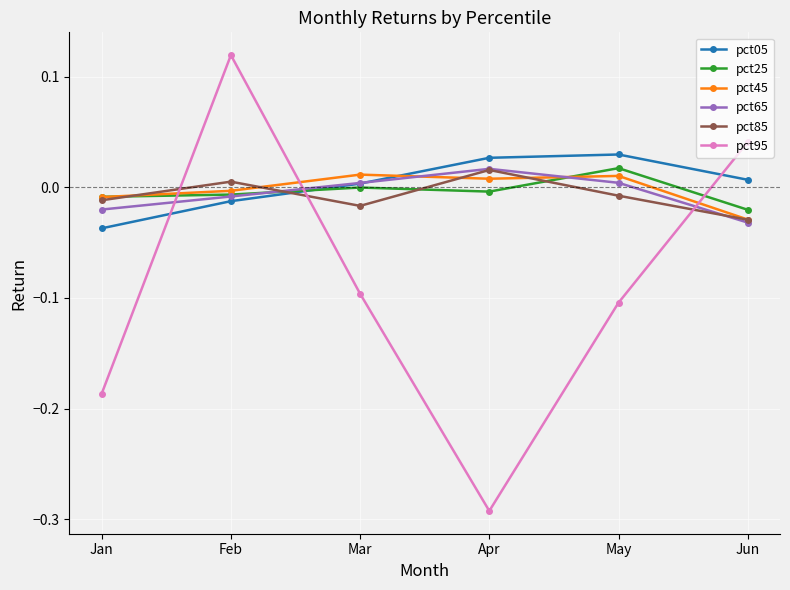

After their last crossing, which series has the higher values: pct05 or pct45?

pct05